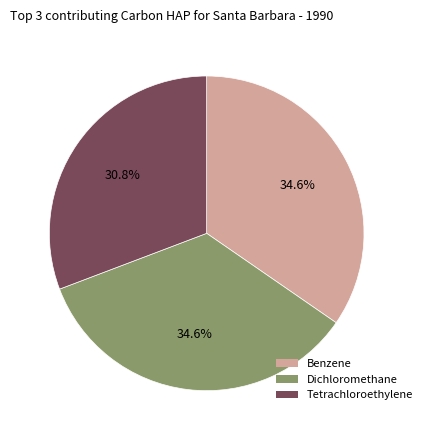

Is there any slice that represents more than half of the pie?

No